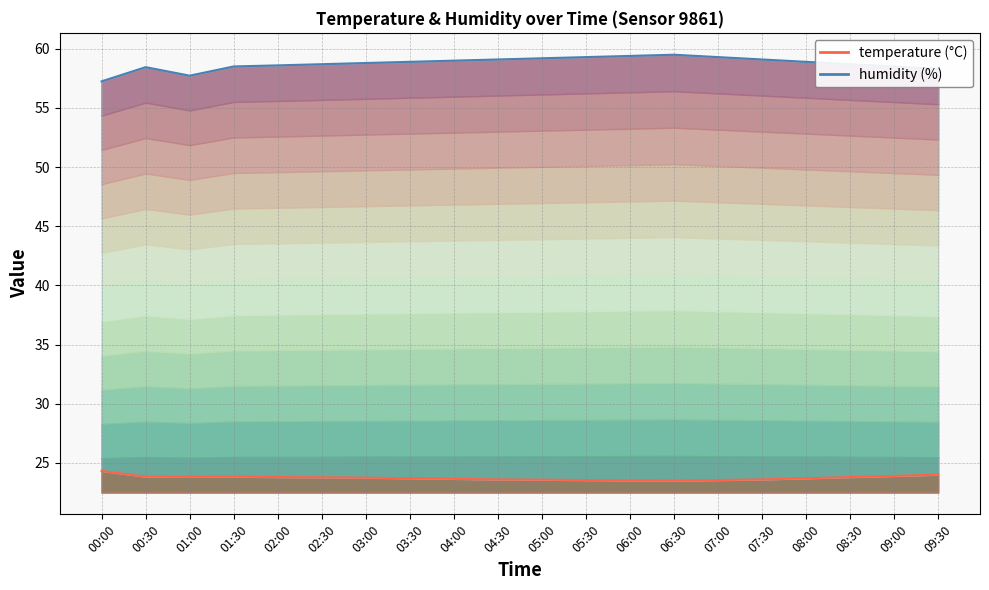

At which category does the chart reach its minimum across all series?

06:30